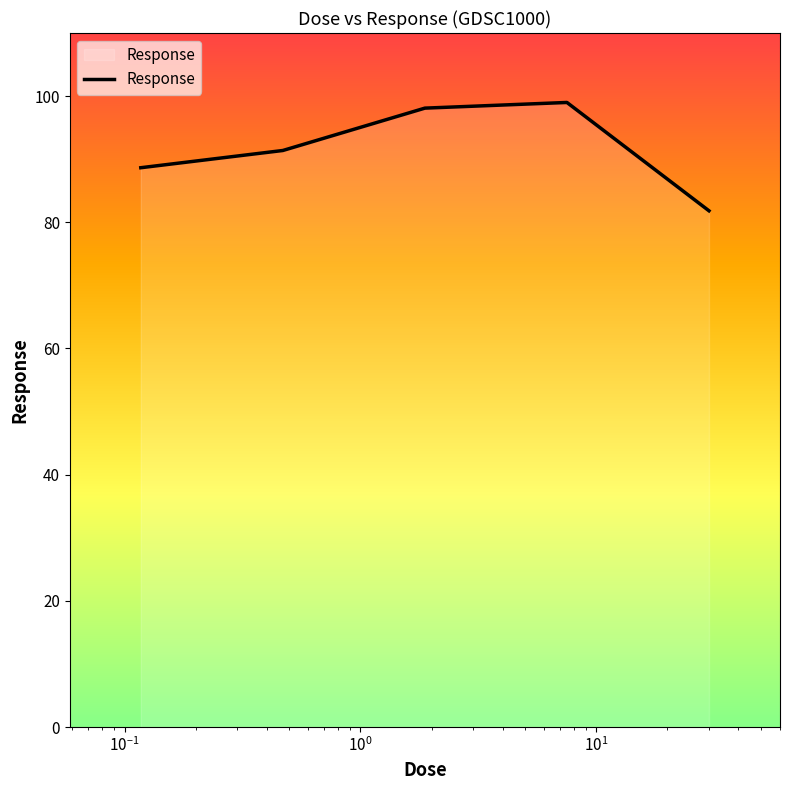

How many interior local peaks (higher than both neighbors) does the data have?

1